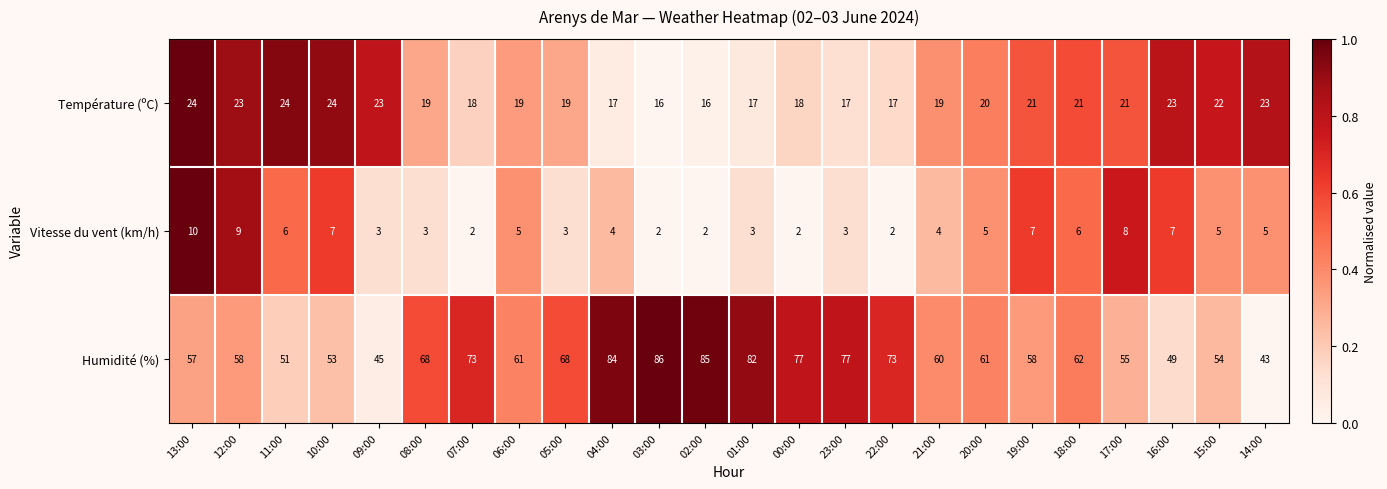

Rank the series by their average value, from lowest to highest.

Vitesse du vent (km/h), Température (ºC), Humidité (%)